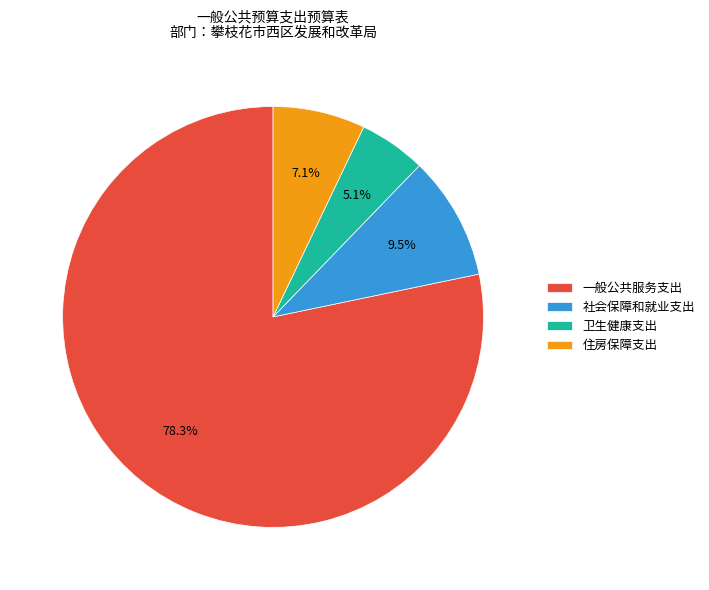

Rank the categories by value from highest to lowest.

一般公共服务支出, 社会保障和就业支出, 住房保障支出, 卫生健康支出